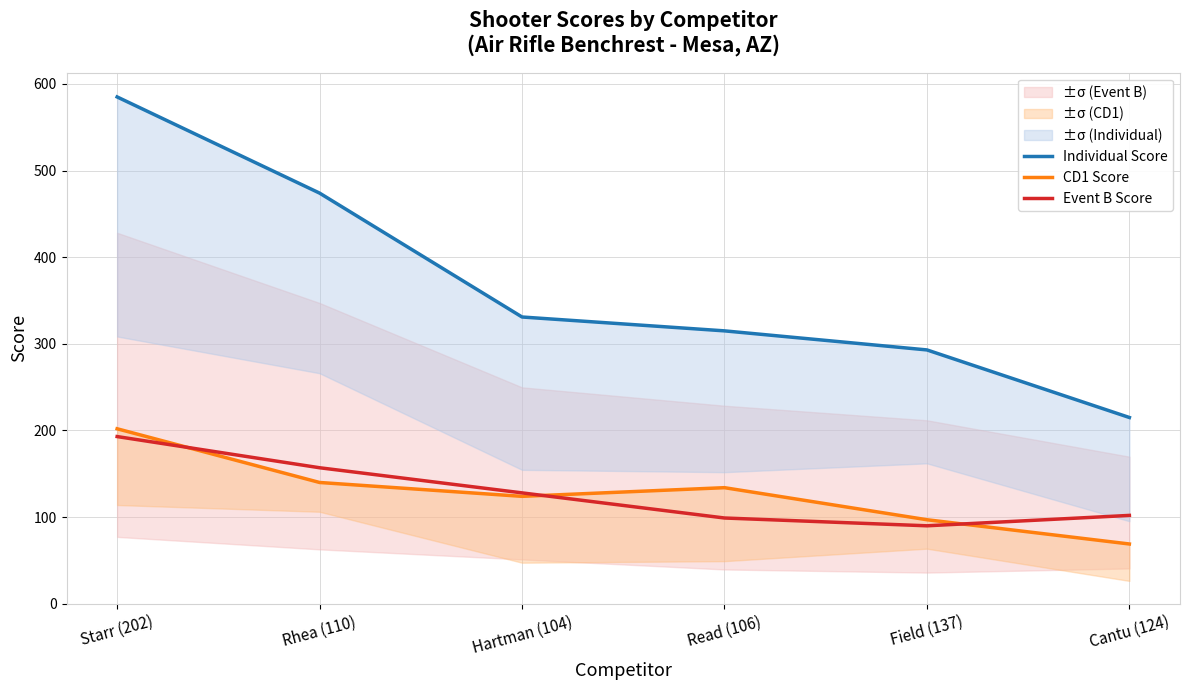

At Starr (202), list the series in order from smallest to largest.

Event B Score, CD1 Score, Individual Score